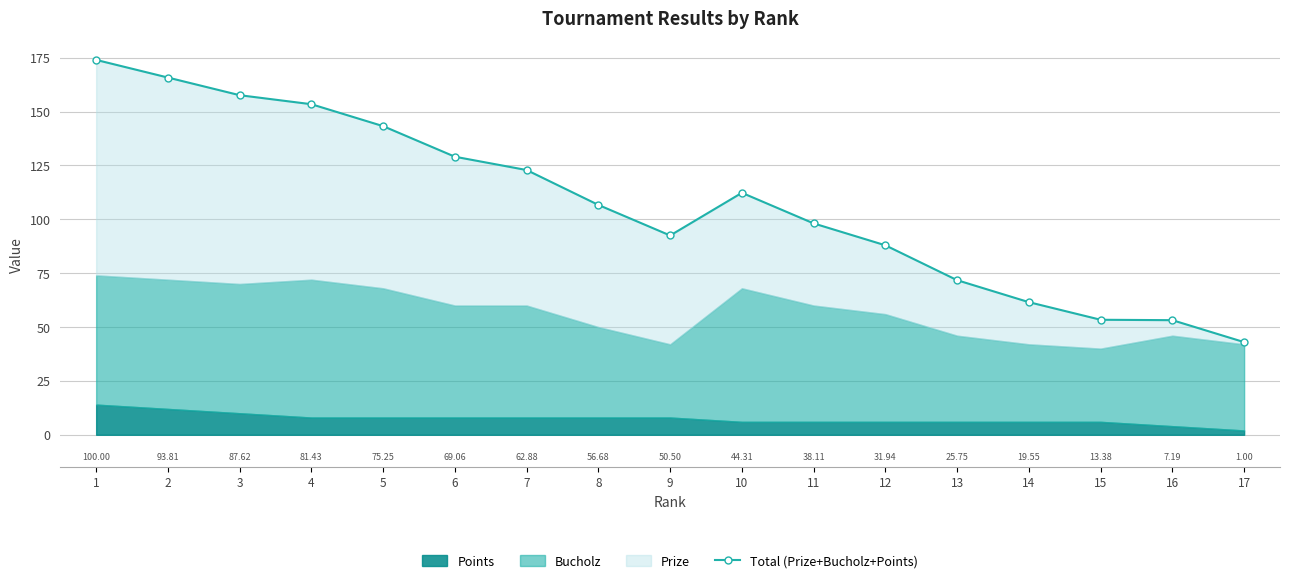

The value at 15 is 53.4. True or false?

True